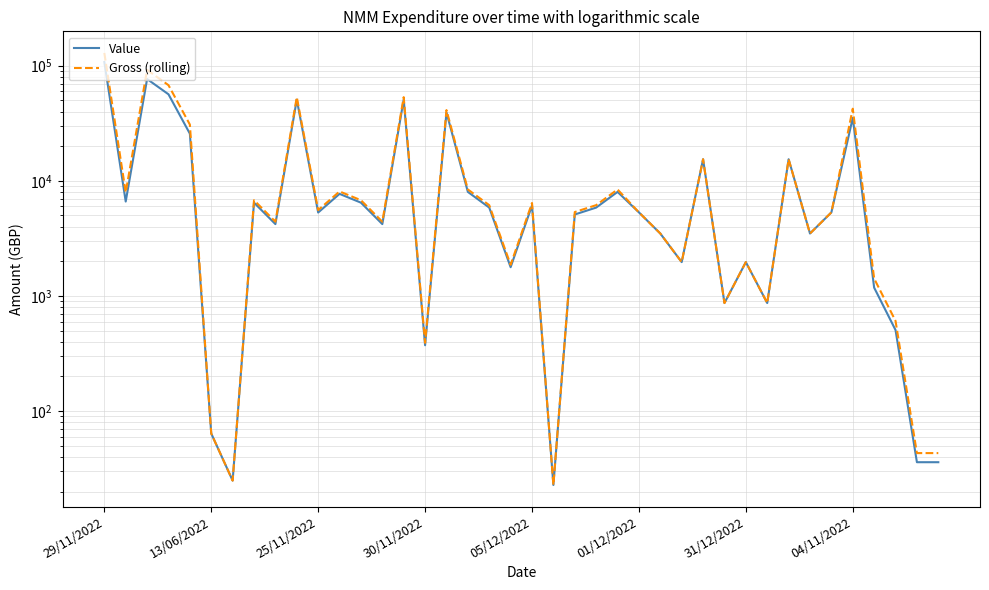

What is the difference between the highest and lowest values at 18?

292.8